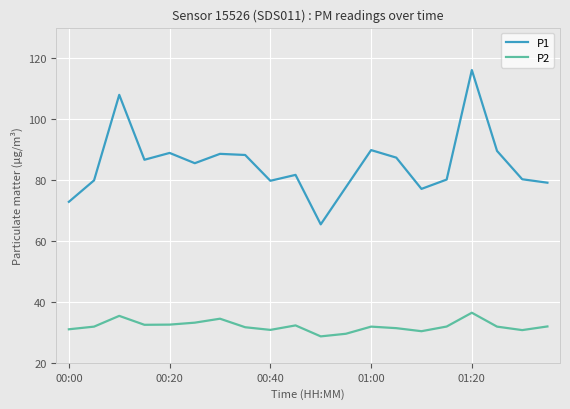

Which series has the widest spread of values?

P1